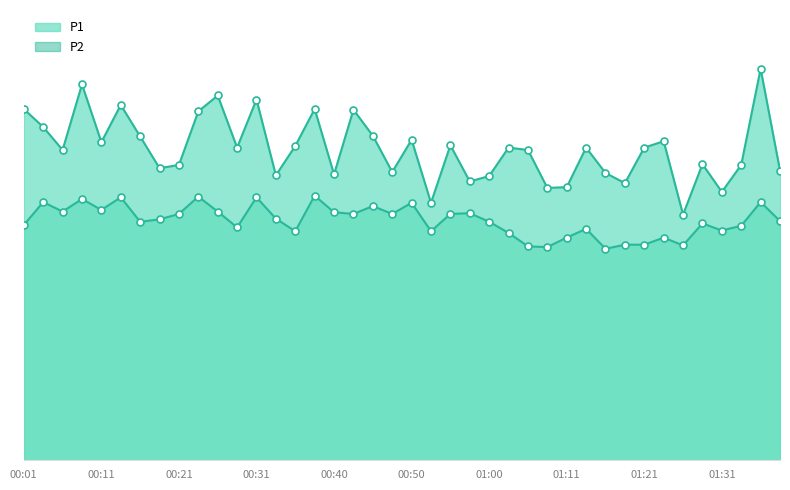

List the series in order of their peak value, highest first.

P1_line, P2_line